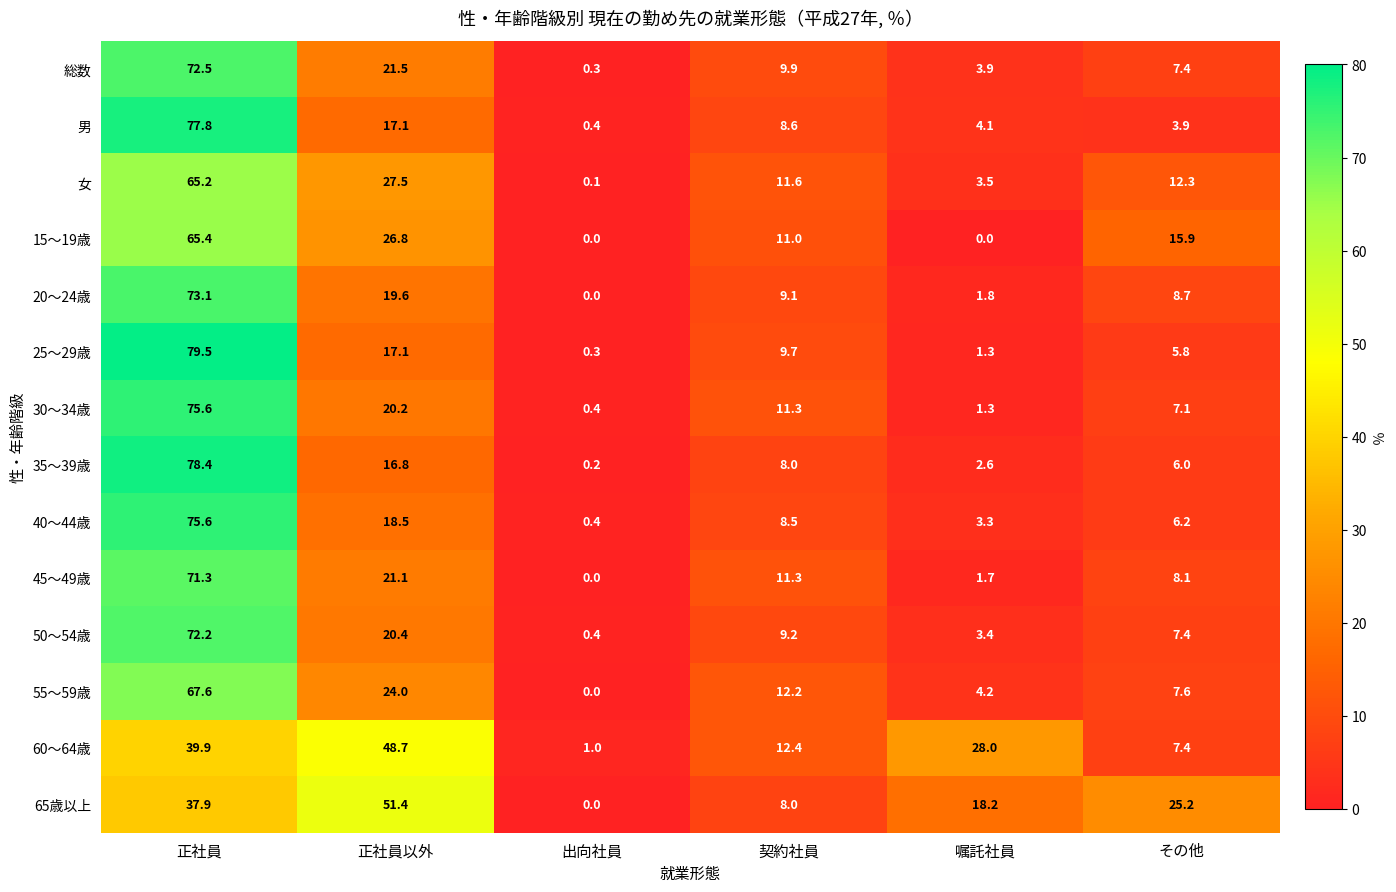

Where does the 50～54歳 series first go above 9?

正社員